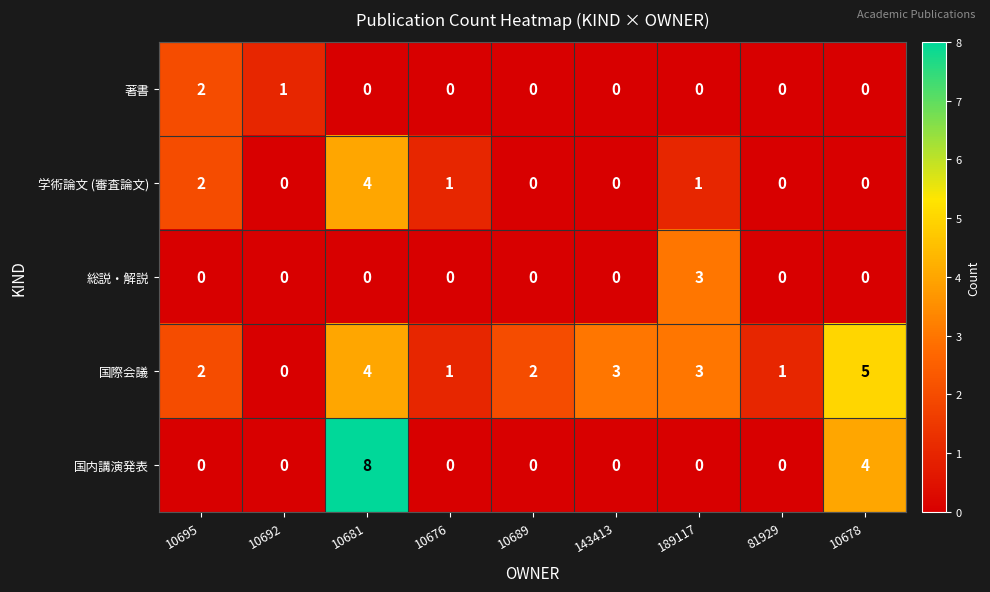

What is the difference between the maximum and second lowest values in the 国内講演発表 series?

8